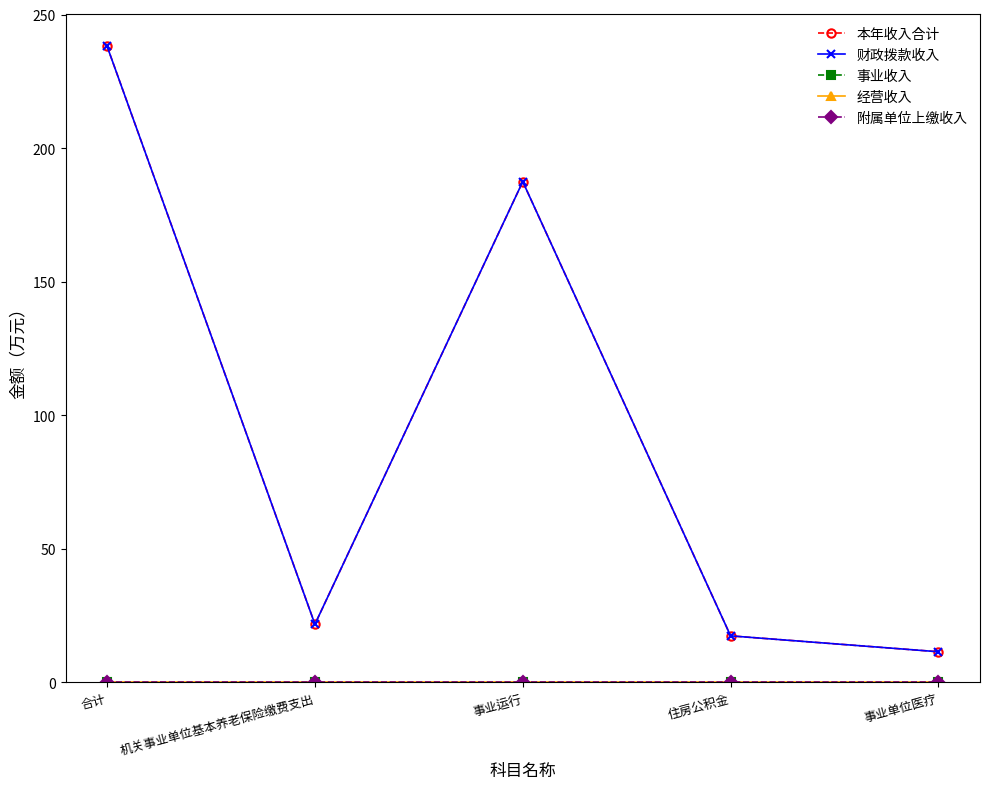

True or false: 经营收入 and 本年收入合计 cross at least once.

False